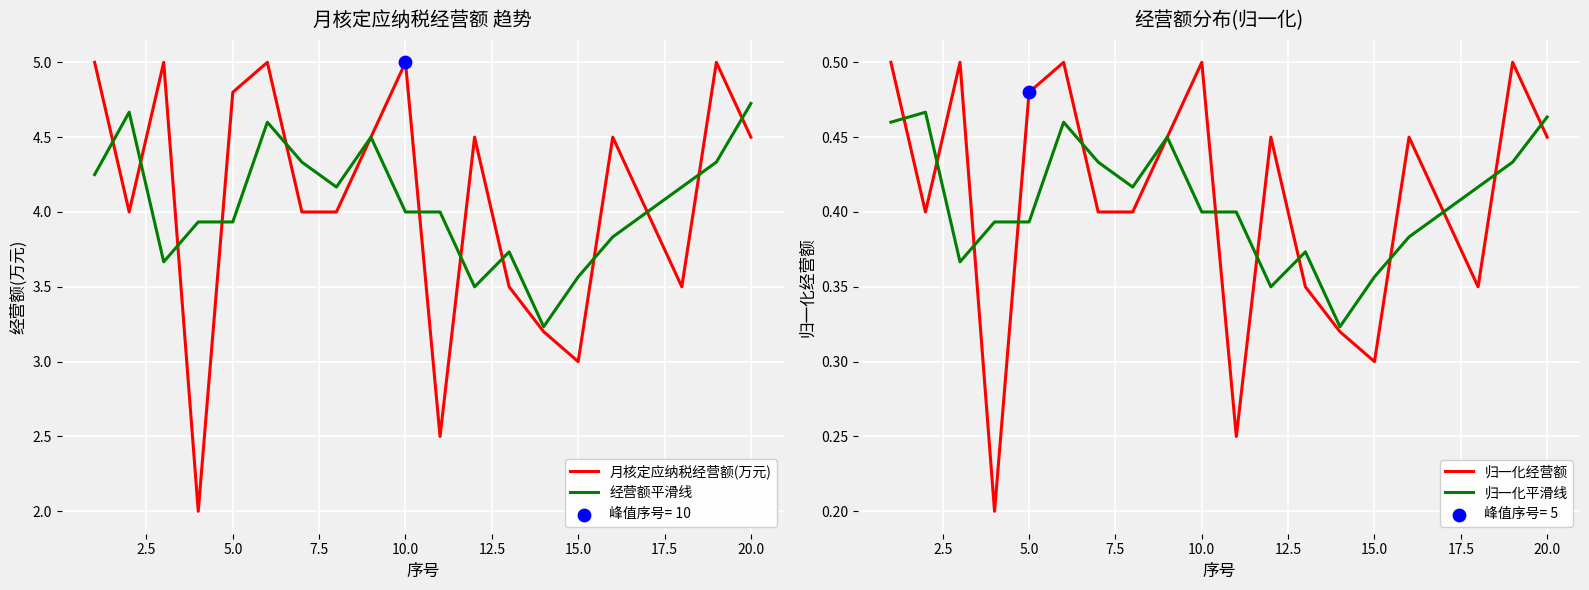

Which series has the largest total across all categories?

月核定应纳税经营额(万元)